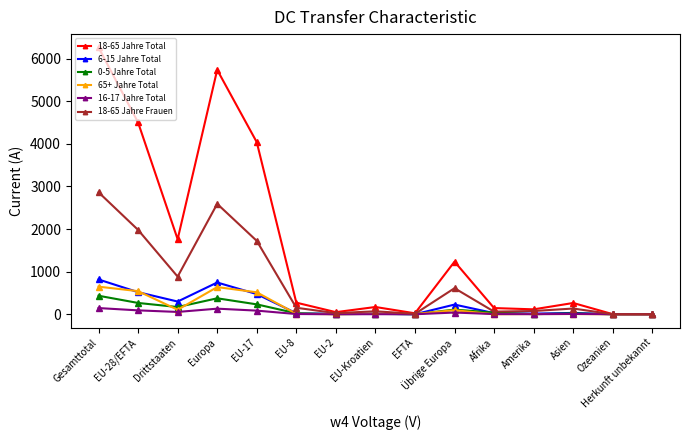

Count the number of categories in the chart.

15